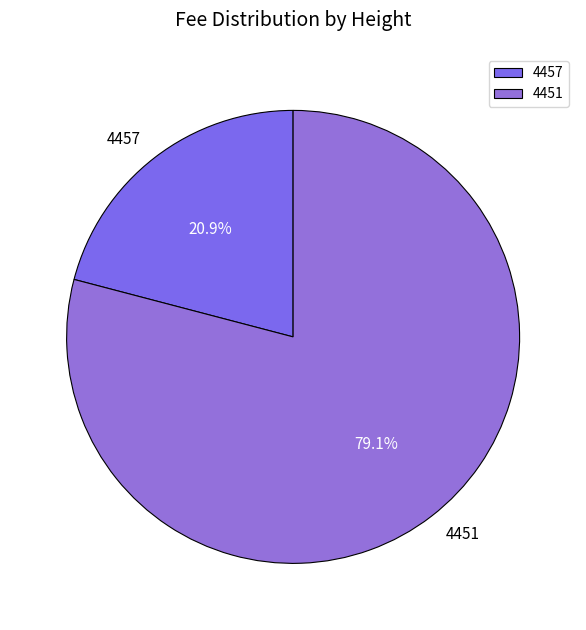

Which slice is the smallest?

4457